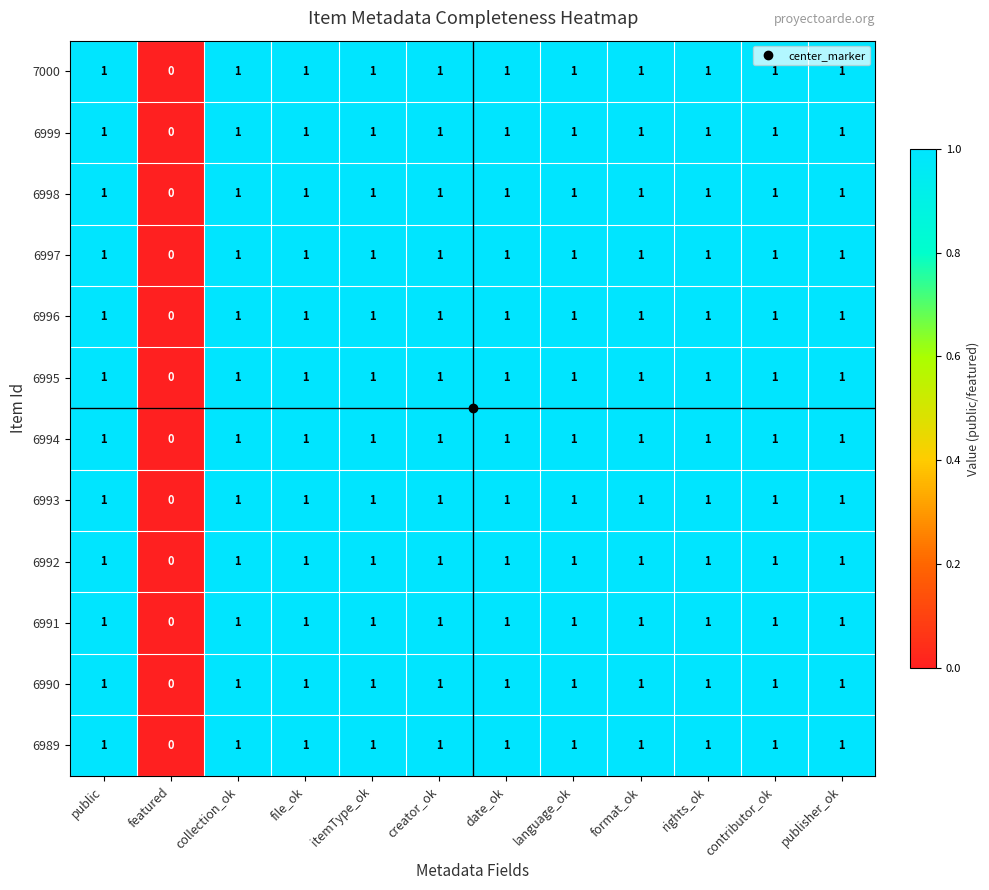

At which label is 6992 closest to 0?

featured